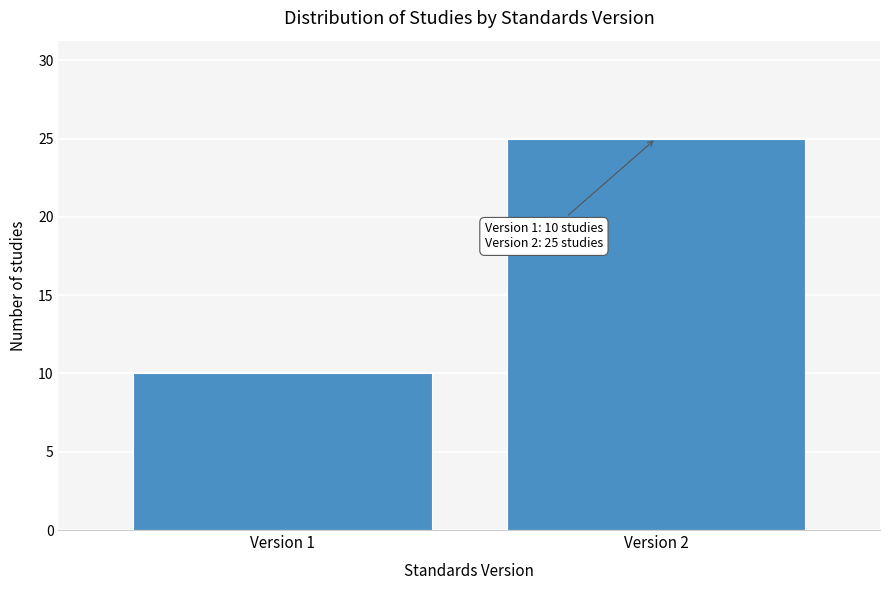

Reading left to right, list all the values displayed in this chart.

Version 1=10	Version 2=25